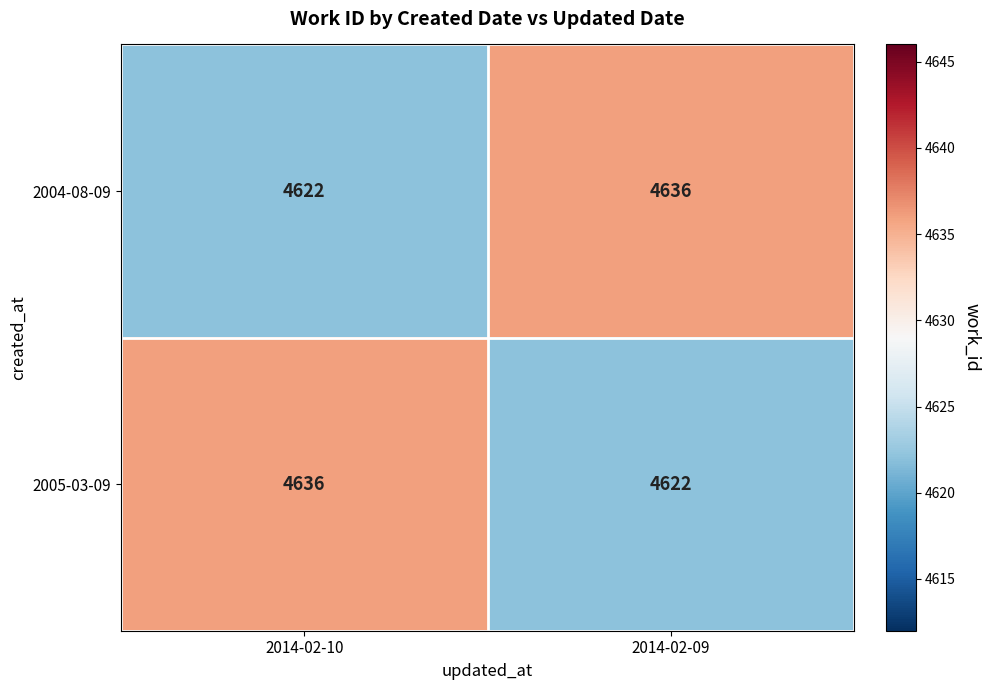

At how many categories does at least one series exceed 4630?

2